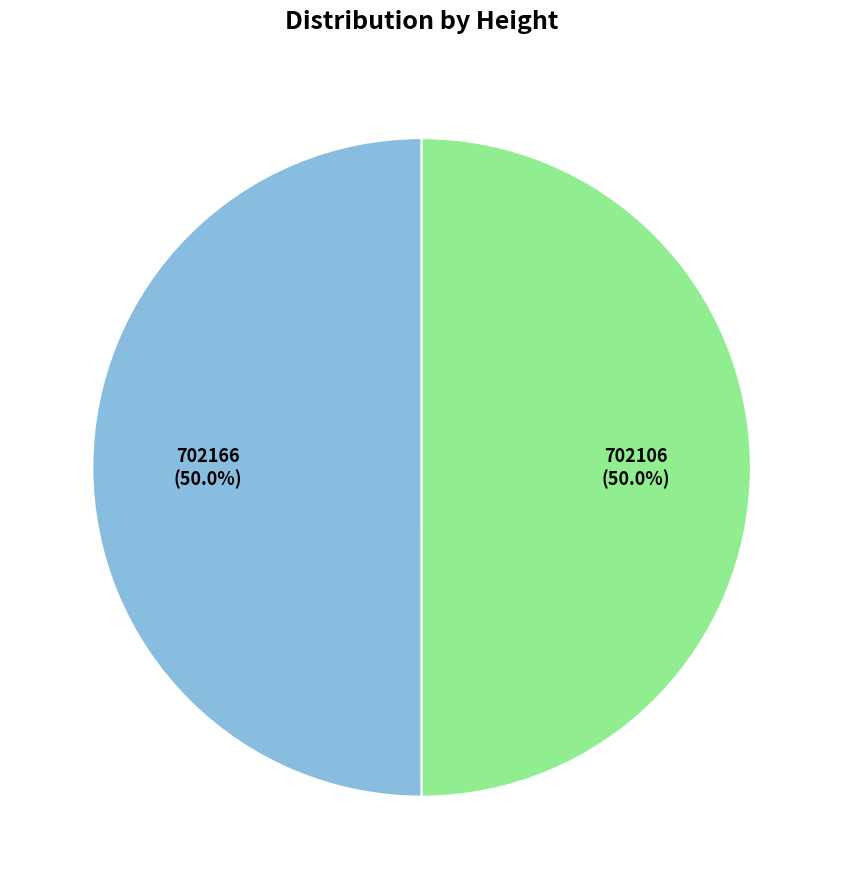

Rank the categories by value from lowest to highest.

702106, 702166